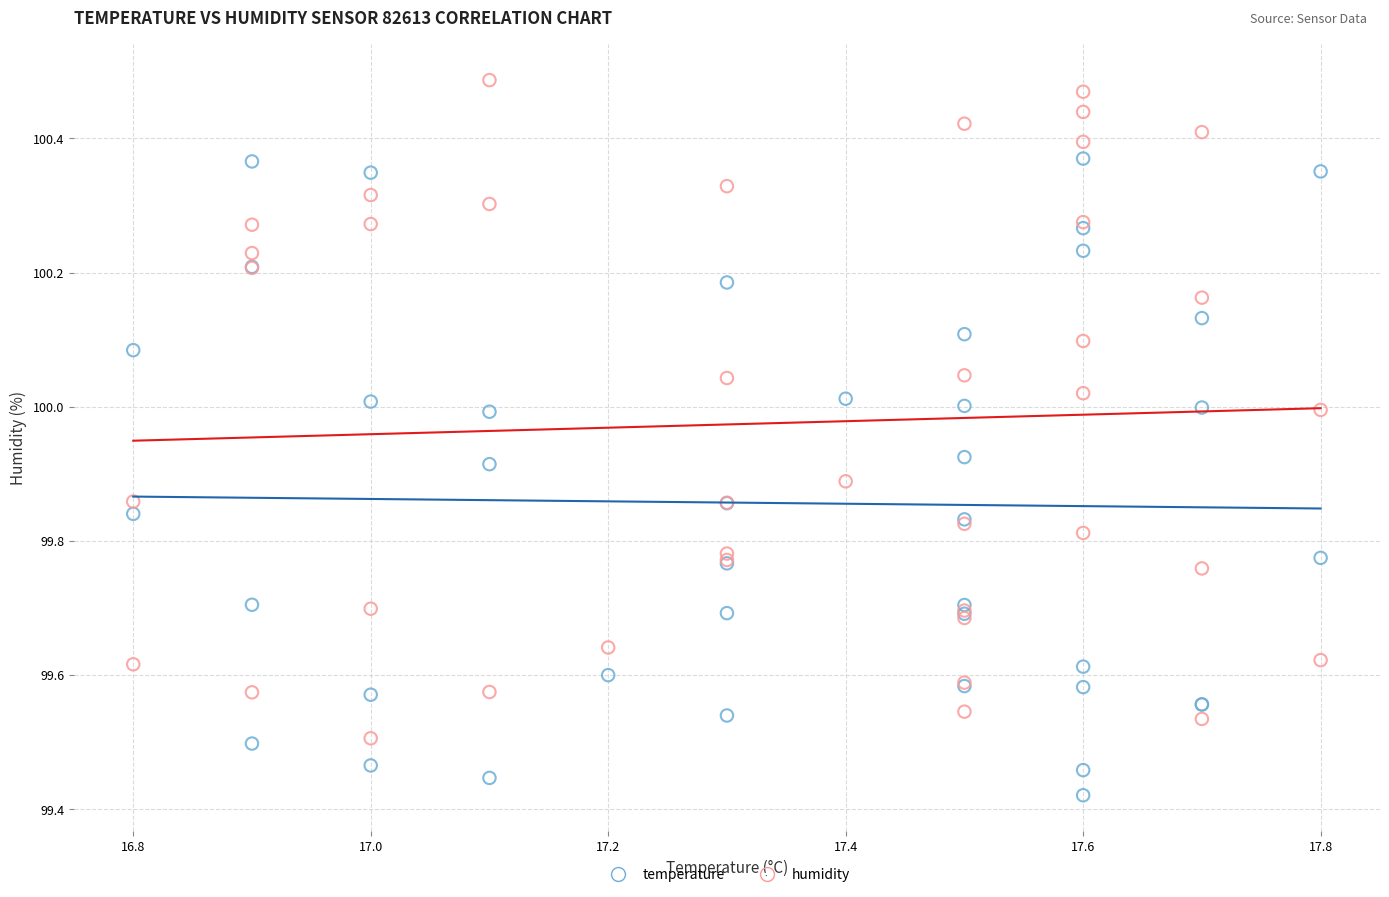

Which series reaches the minimum Y coordinate?

temperature